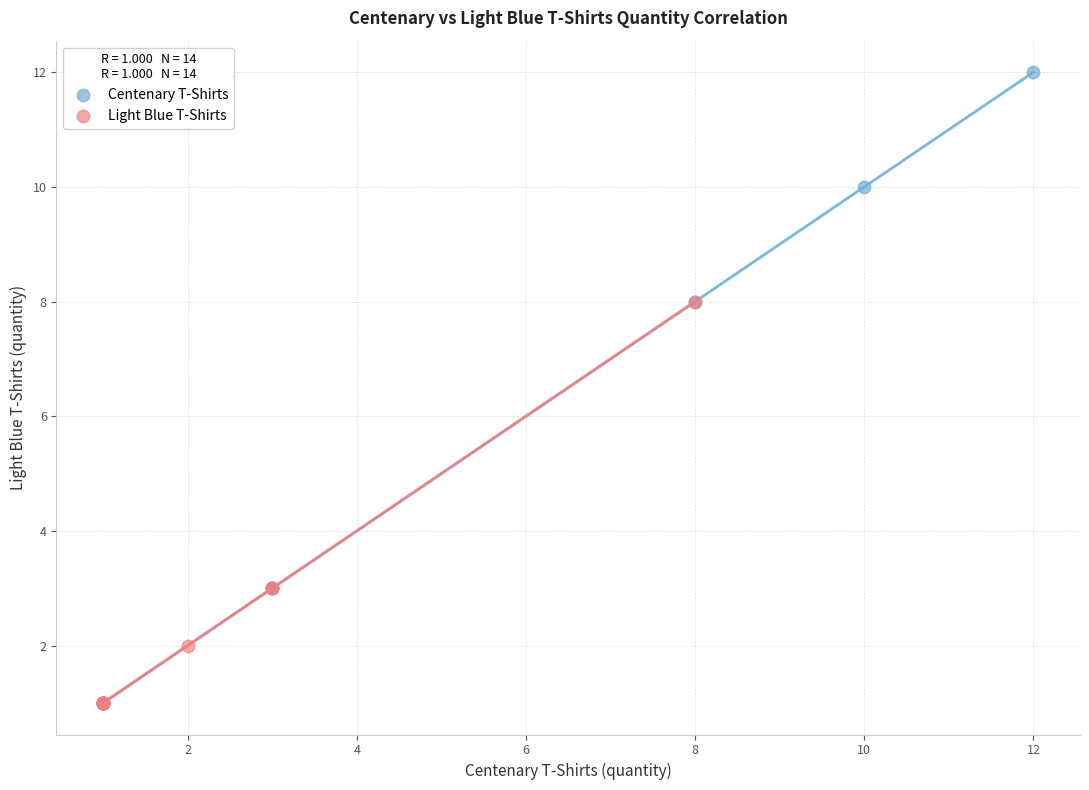

Which series has the largest Y range (max minus min)?

Centenary T-Shirts